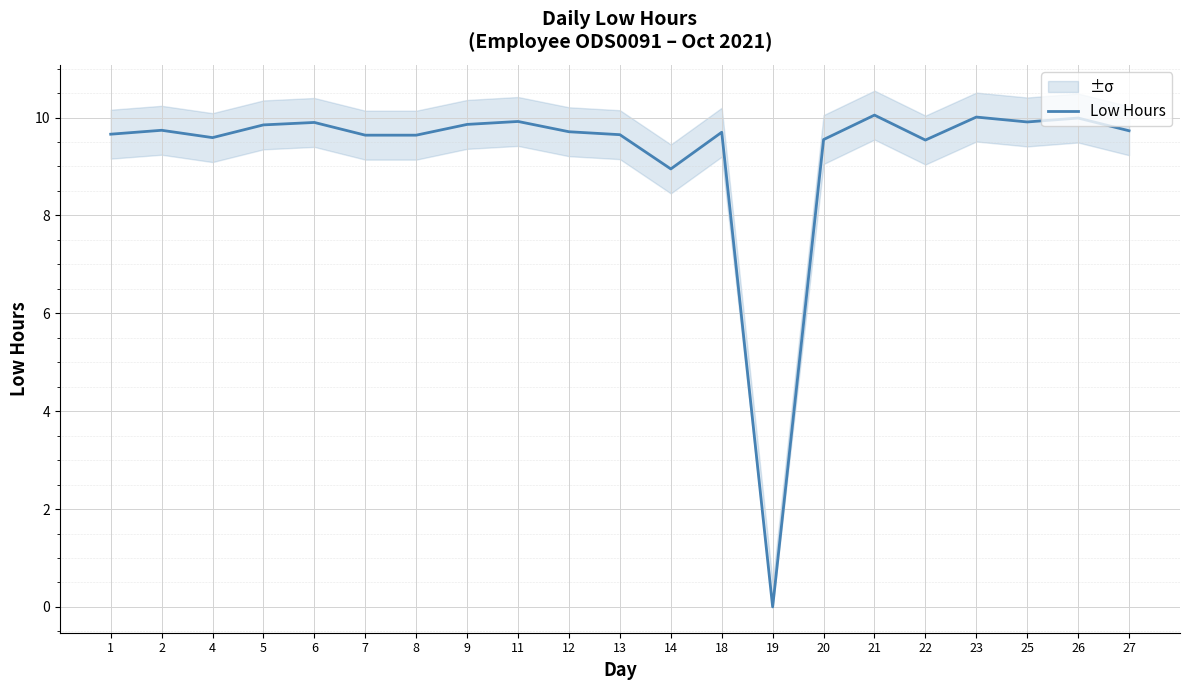

How many values exceed 9?

19